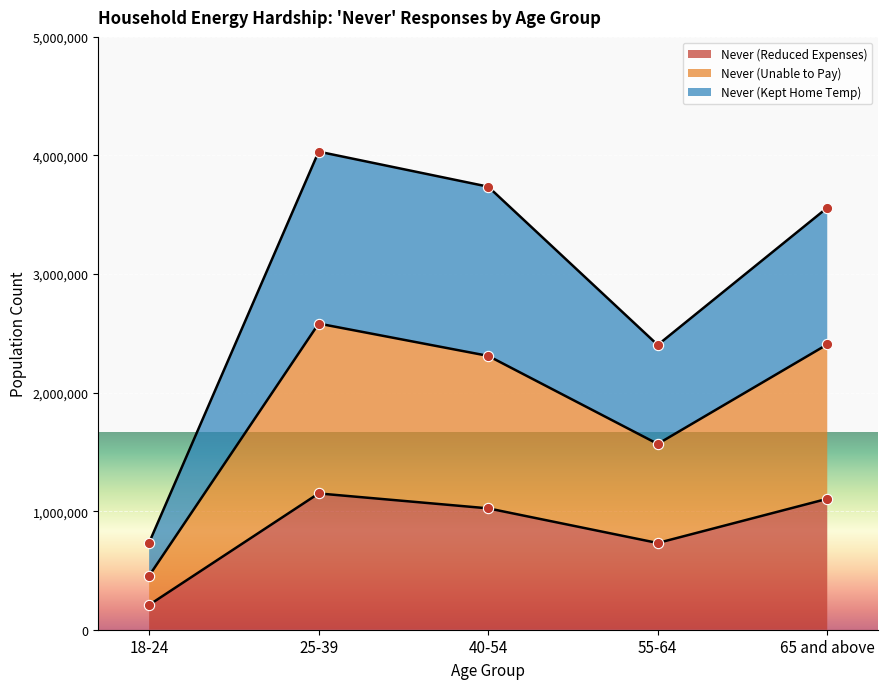

Where is Never (Reduced Expenses) nearest to the value 679398?

55-64